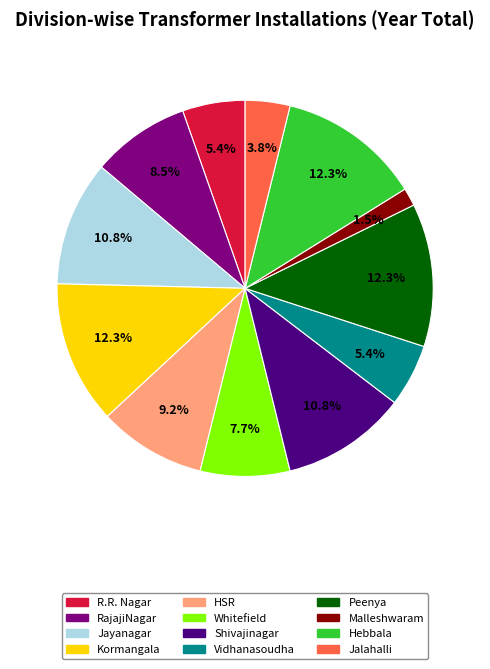

Does any single category account for the majority?

No